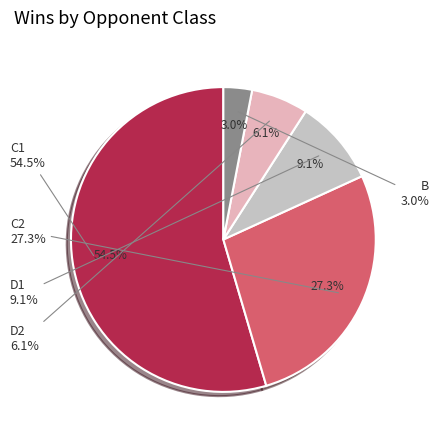

How much of the chart is everything except D2?

93.9%